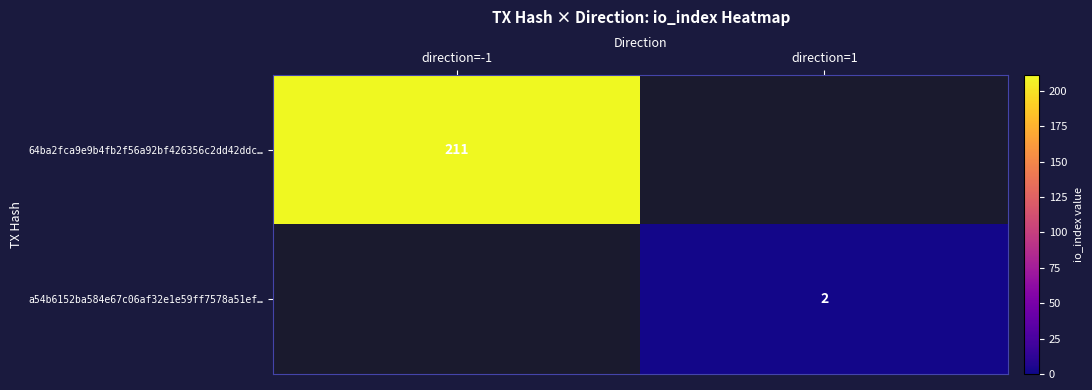

How many series are shown in this chart?

2